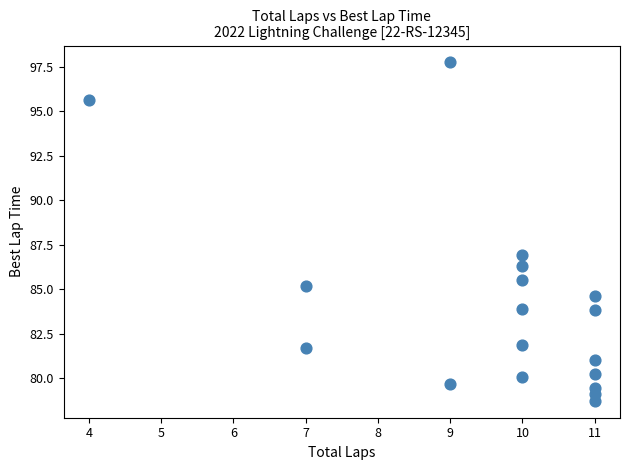

What is the range of Y values (max minus min)?

19.0